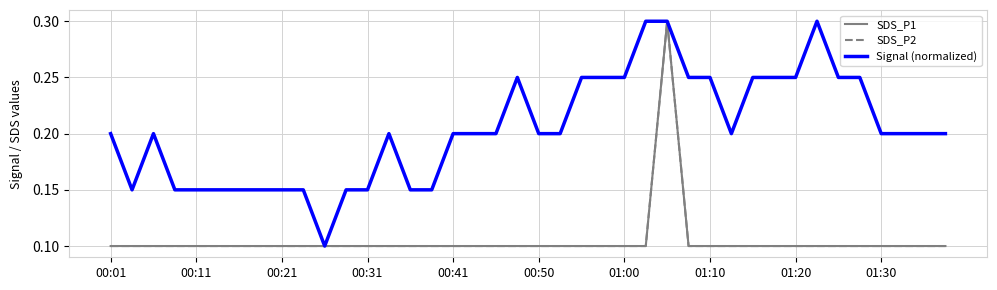

True or false: SDS_P1 and Signal (normalized) intersect in this chart.

False